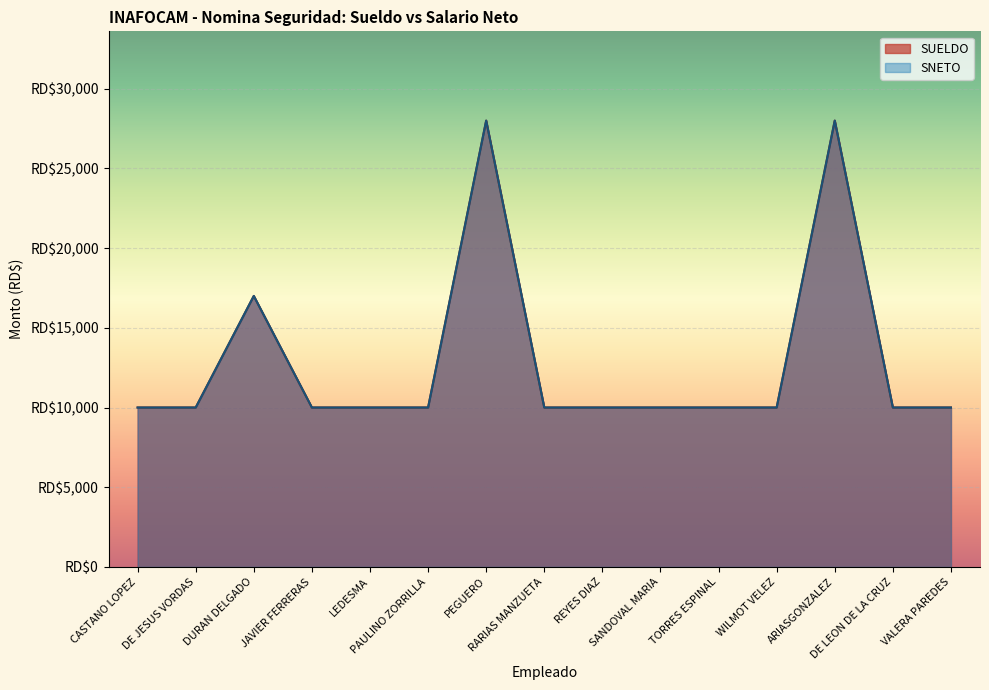

True or false: SUELDO has a value of 15768 at REYES DIAZ.

False